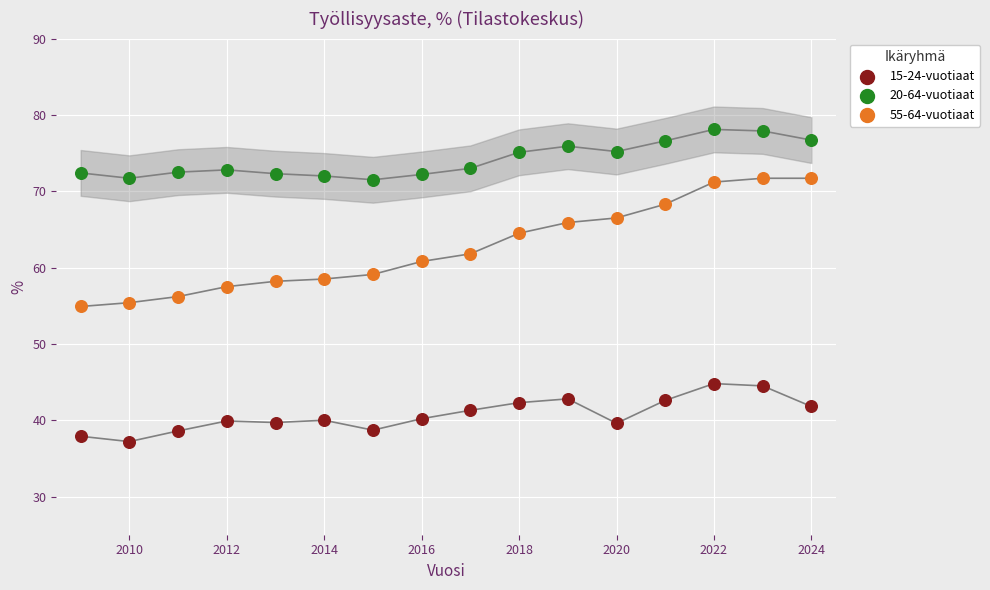

What are all the series names shown in the legend?

15-24-vuotiaat, 20-64-vuotiaat, 55-64-vuotiaat